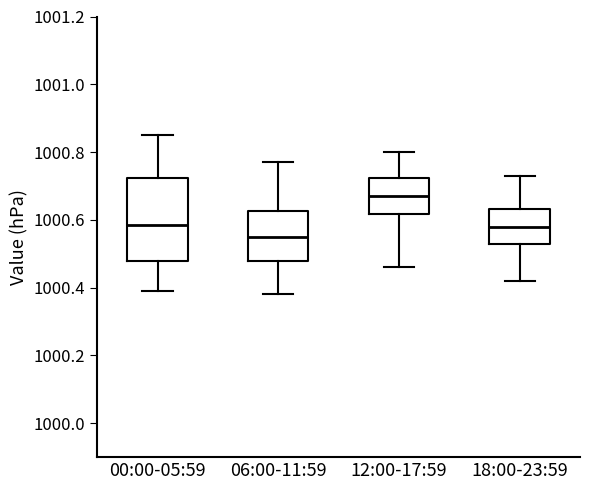

Reading left to right, read every box against the y-axis: the position of its median line, the range the box covers, and the ends of its whiskers. The values are not printed on the chart, so give them approximately, as read against the axis.

00:00-05:59: median 1000.58, box 1000.48 to 1000.72, whiskers 1000.40 to 1000.86
06:00-11:59: median 1000.56, box 1000.48 to 1000.62, whiskers 1000.38 to 1000.78
12:00-17:59: median 1000.68, box 1000.62 to 1000.72, whiskers 1000.46 to 1000.80
18:00-23:59: median 1000.58, box 1000.52 to 1000.64, whiskers 1000.42 to 1000.74